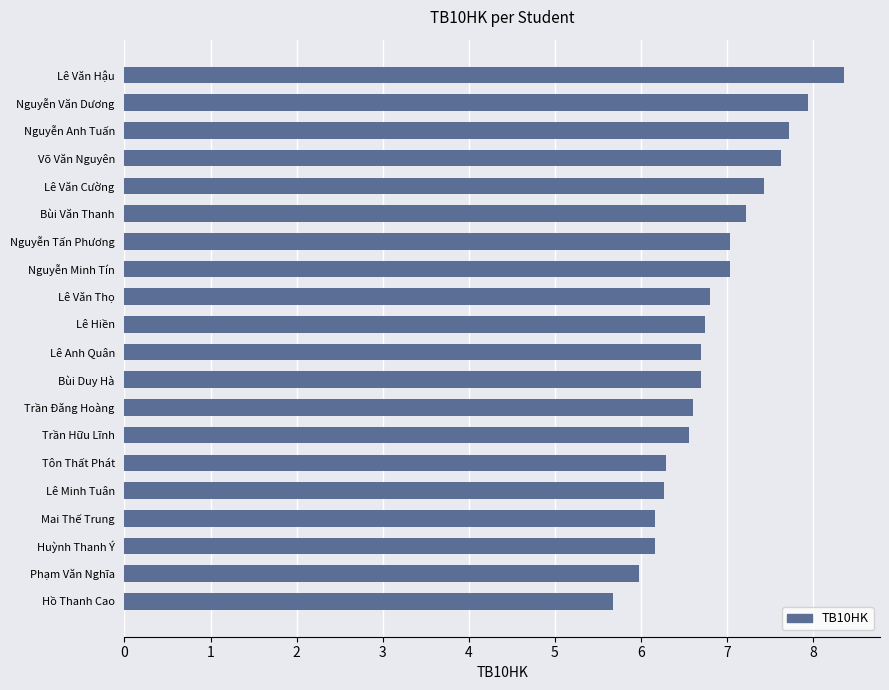

What is the approximate value at Trần Hữu Lĩnh?

6.6